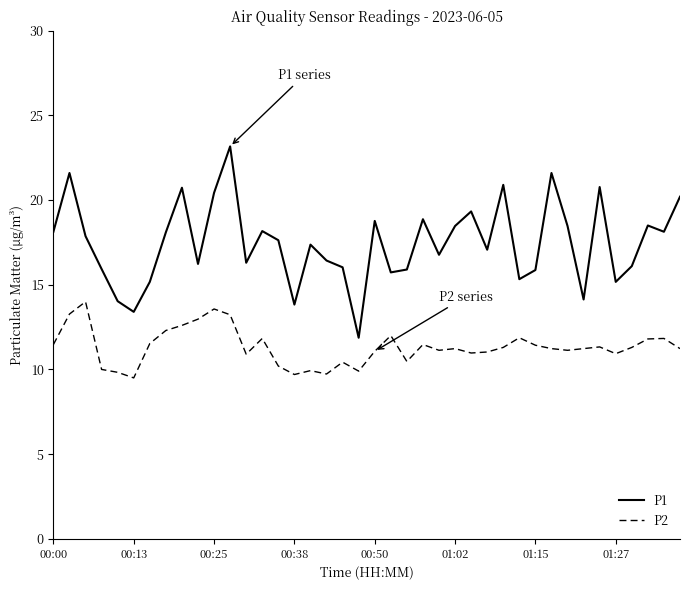

List the series in order of their overall mean, highest first.

P1, P2